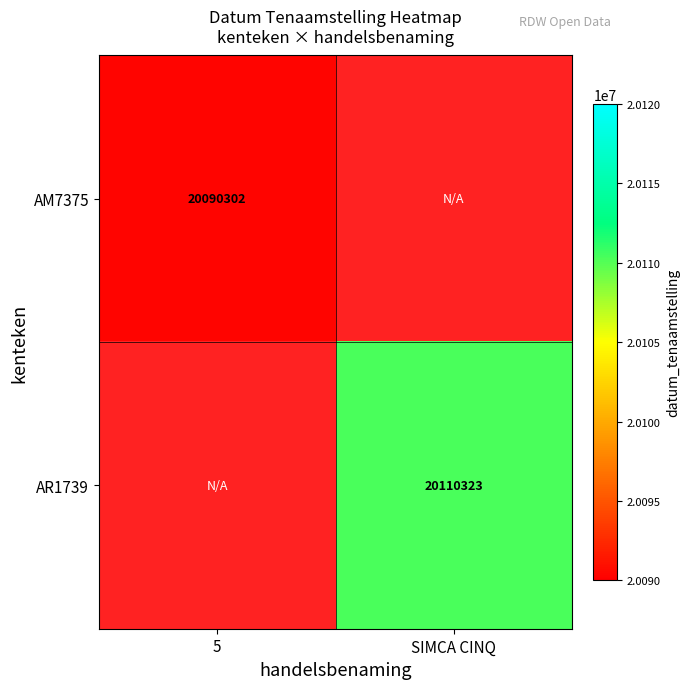

True or false: AM7375 has a value of 9695608 at 5.

False